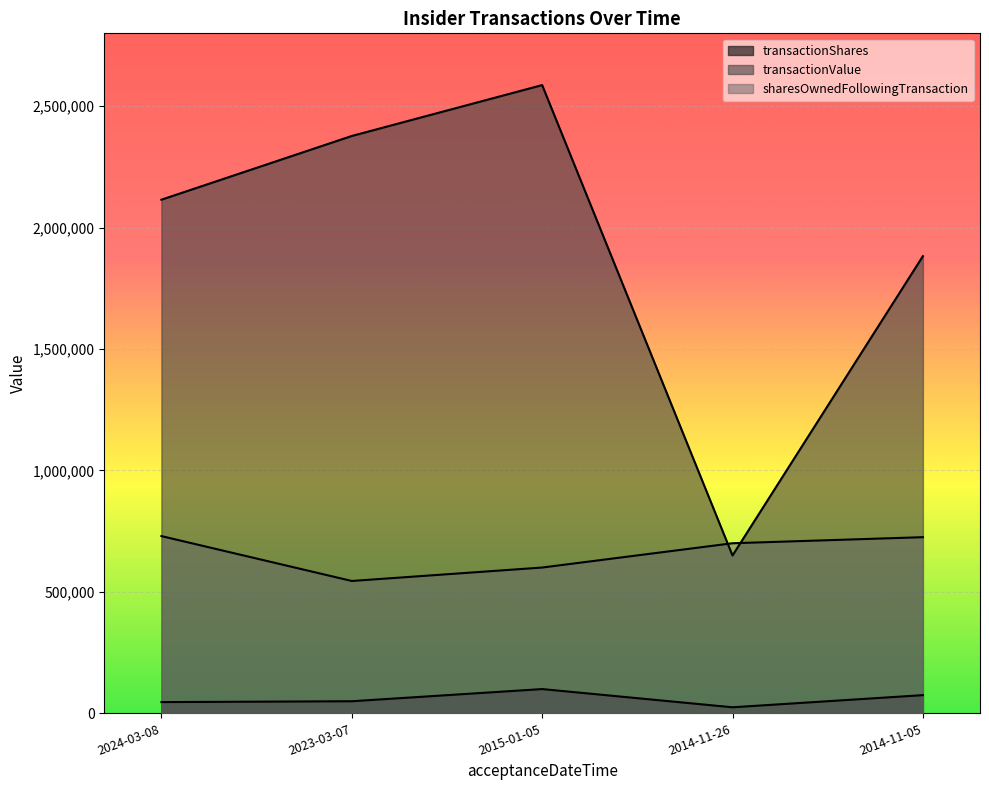

What is the total value across all series at 2014-11-05?

2682858